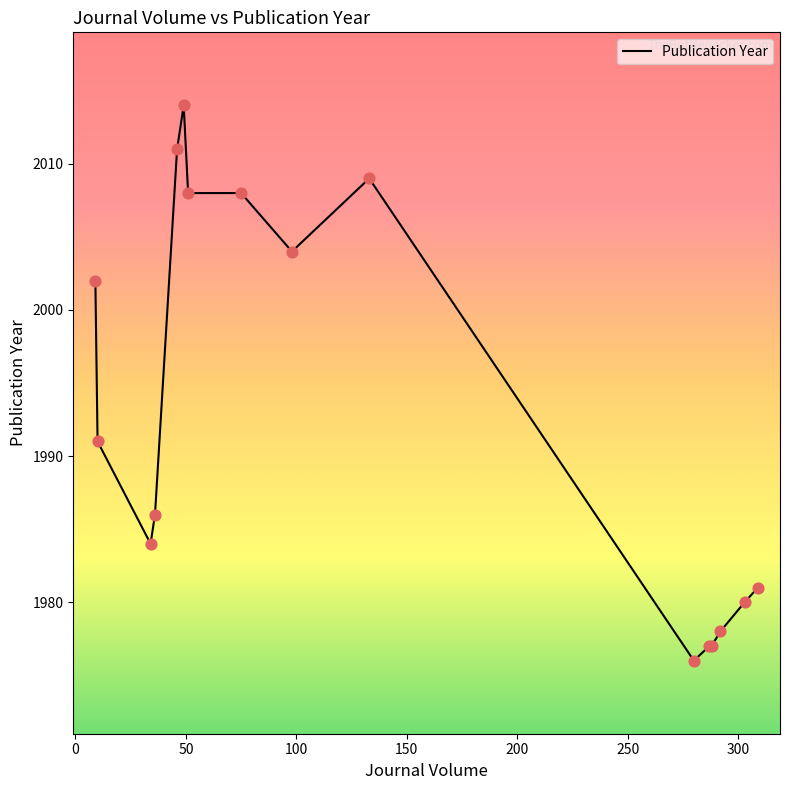

What is the greatest value displayed?

2014